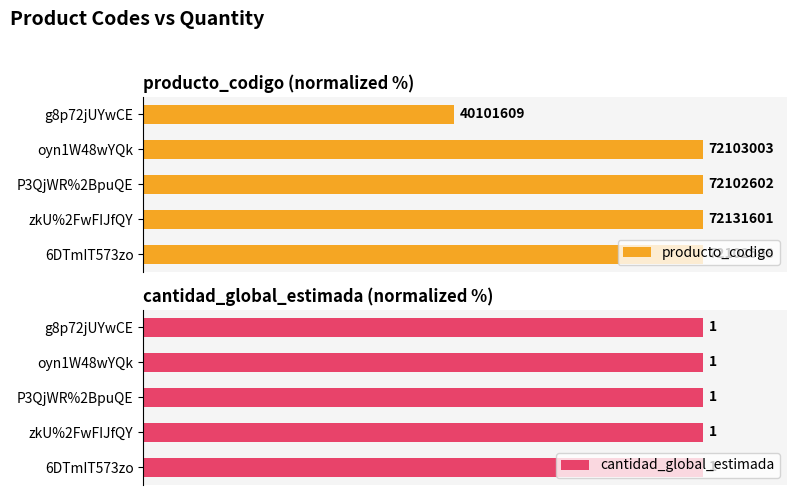

Which series changed the most between 20 and 40?

producto_codigo